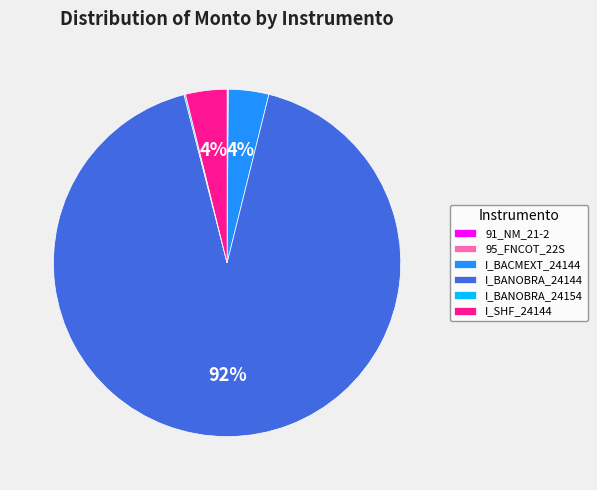

To the nearest percent, what portion does I_BACMEXT_24144 represent?

4%